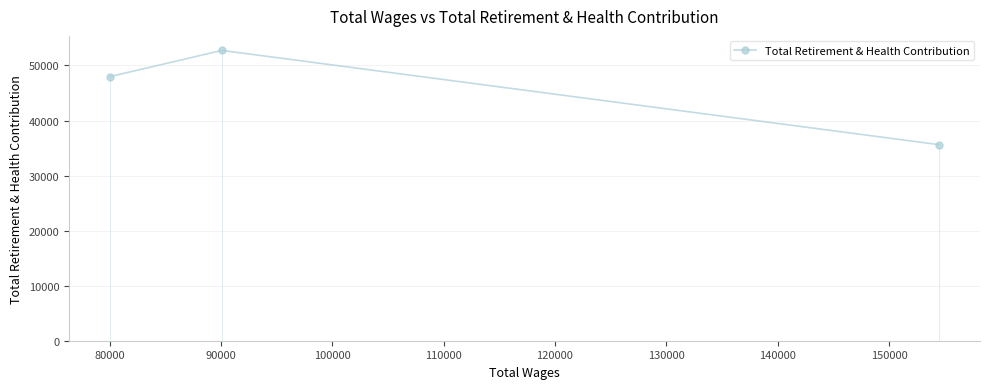

What is the minimum value shown in the chart?

35629